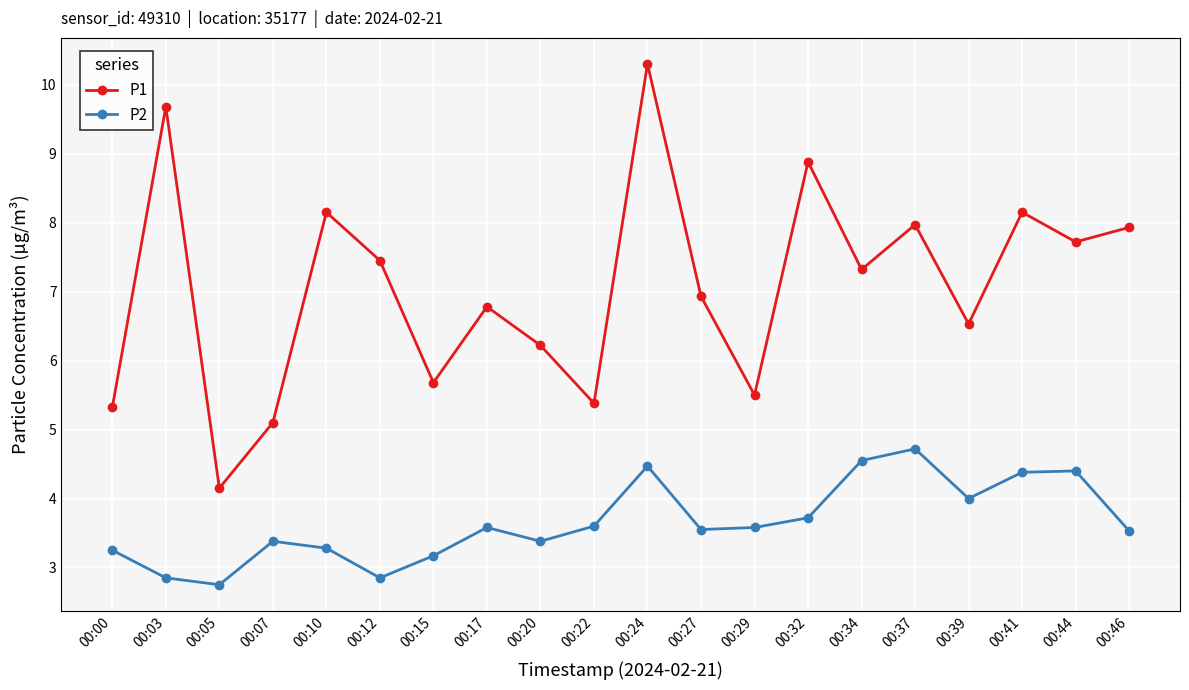

How many interior local valleys does the P1 series have?

7